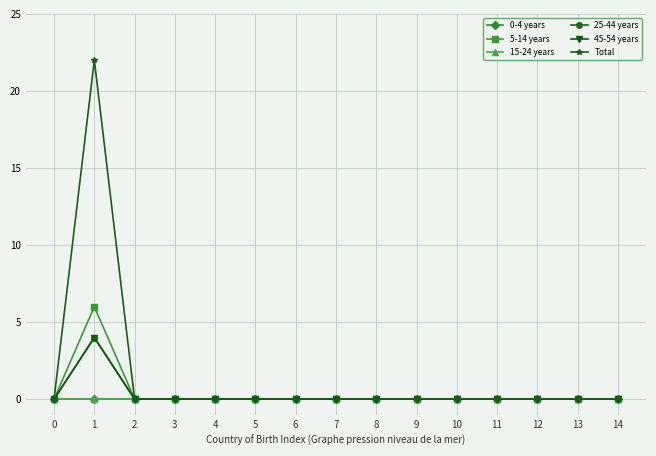

Which series changed the most between 0 and 5?

0-4 years